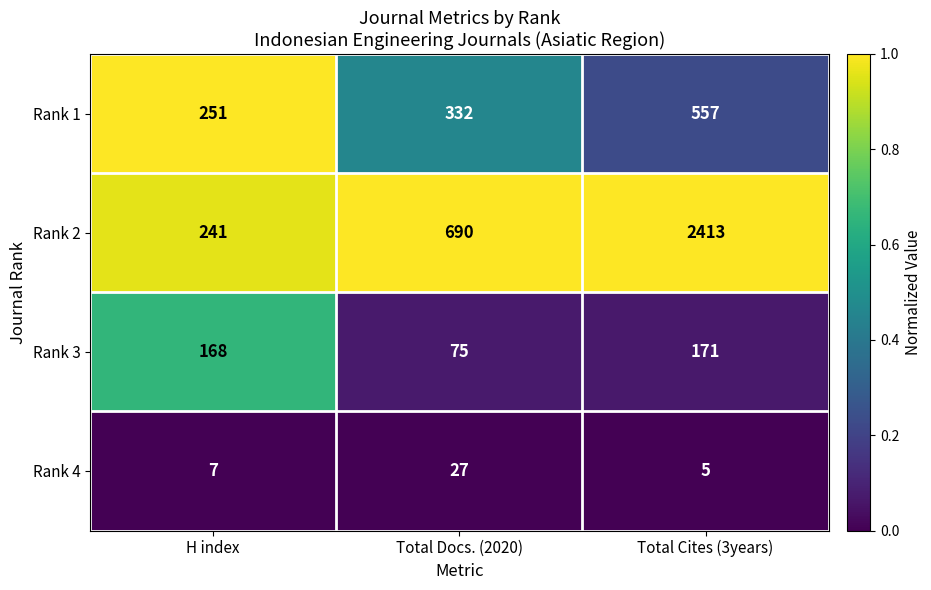

Where is Rank 3 nearest to the value 123?

H index